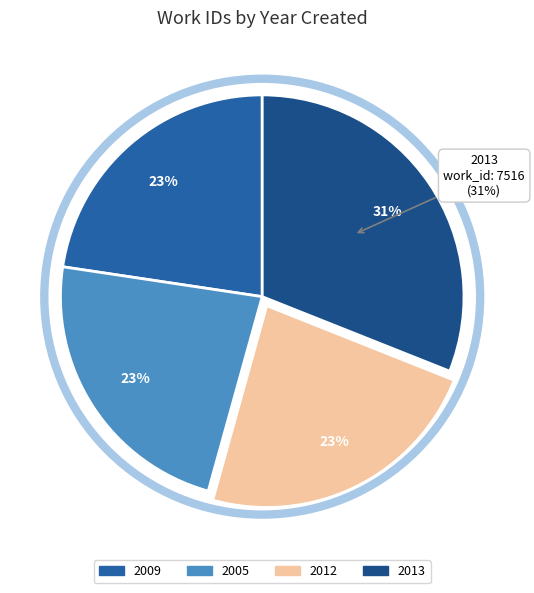

What percentage is the 2009 slice, to the nearest percent?

23%